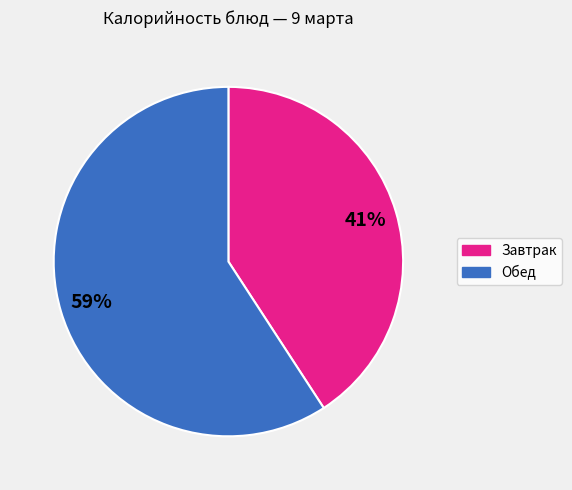

Is there any slice that represents more than half of the pie?

Yes